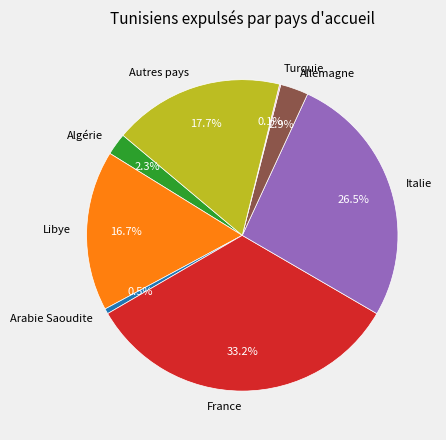

Is there any slice that represents more than half of the pie?

No